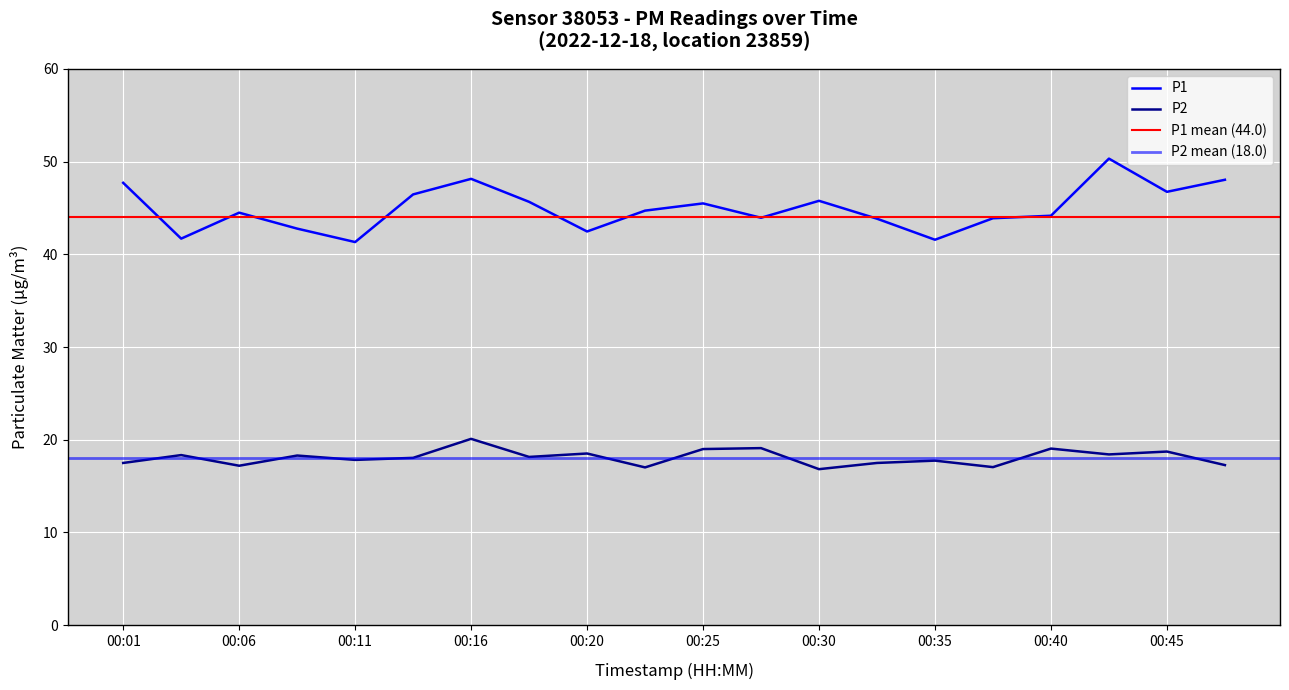

True or false: P2 has more than 1 points higher than both neighbors.

True